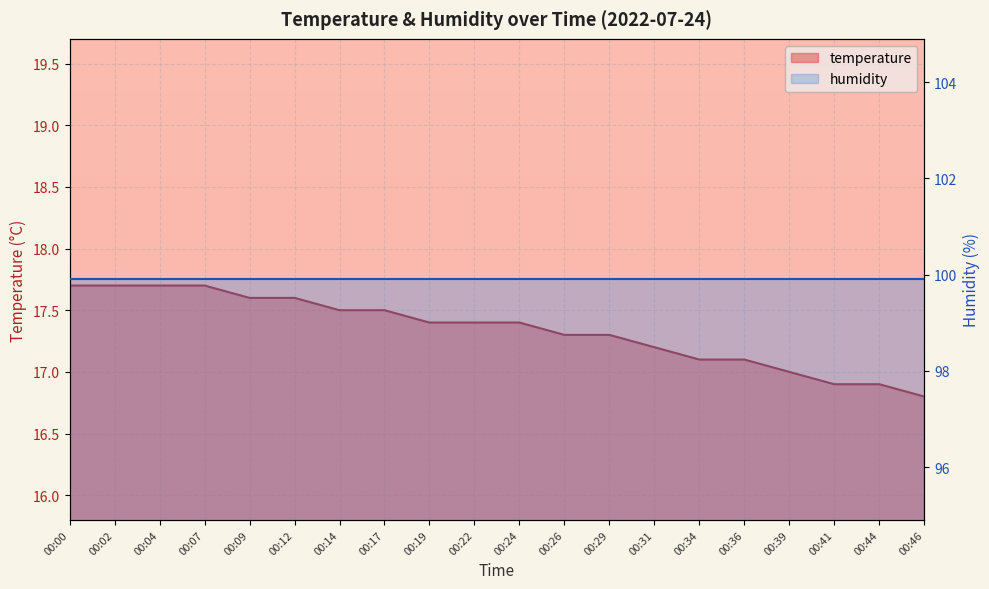

What is the value of the 6th point from the left?

17.6